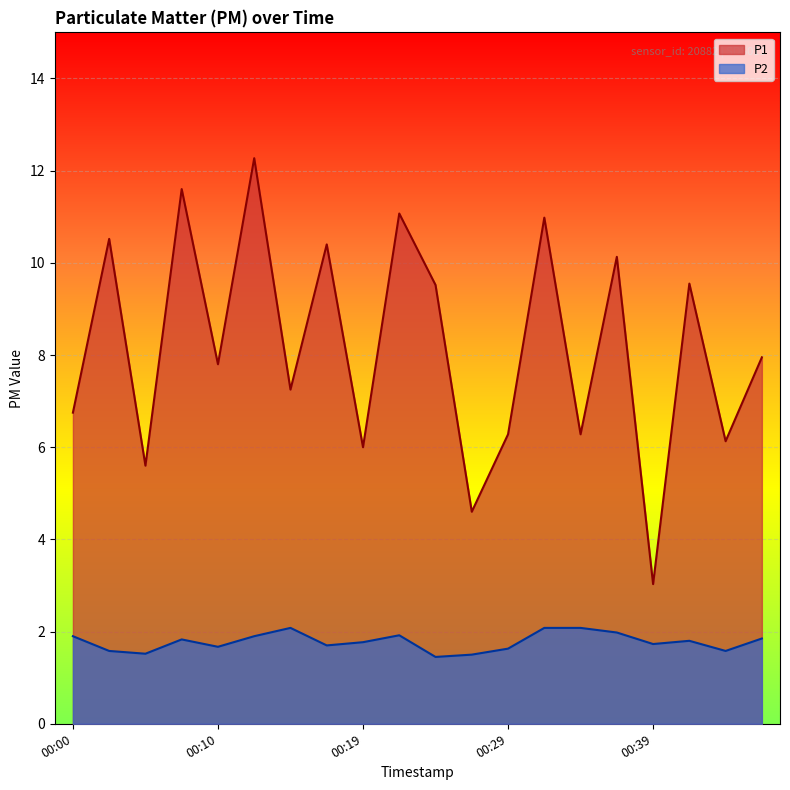

What is the value of the P2 point at the 11th from the left?

1.4